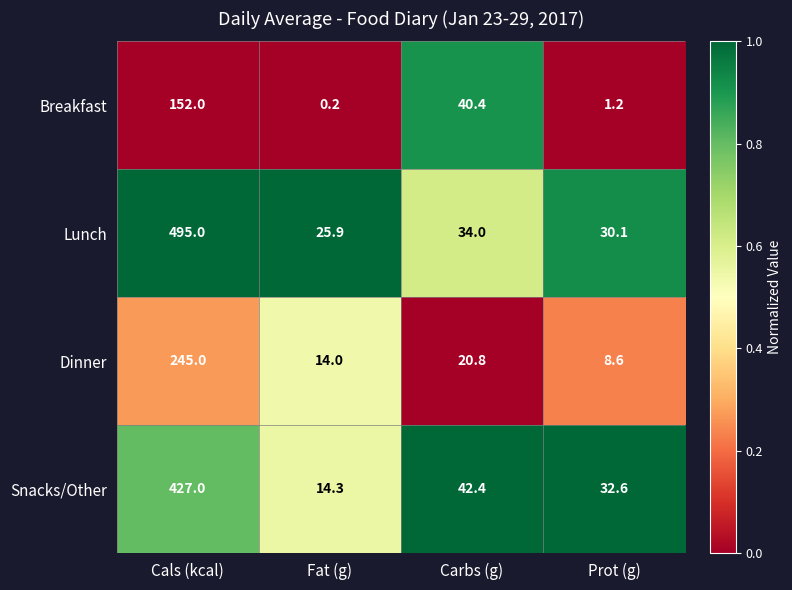

At Prot (g), list the series in order from largest to smallest.

Snacks/Other, Lunch, Dinner, Breakfast